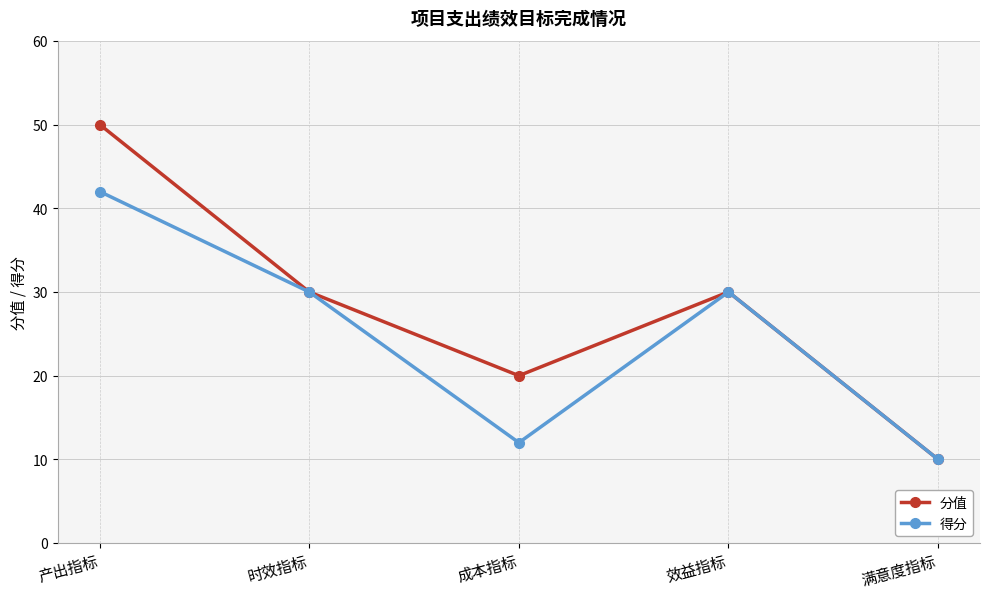

Between 产出指标 and 时效指标, which series saw the biggest shift?

分值